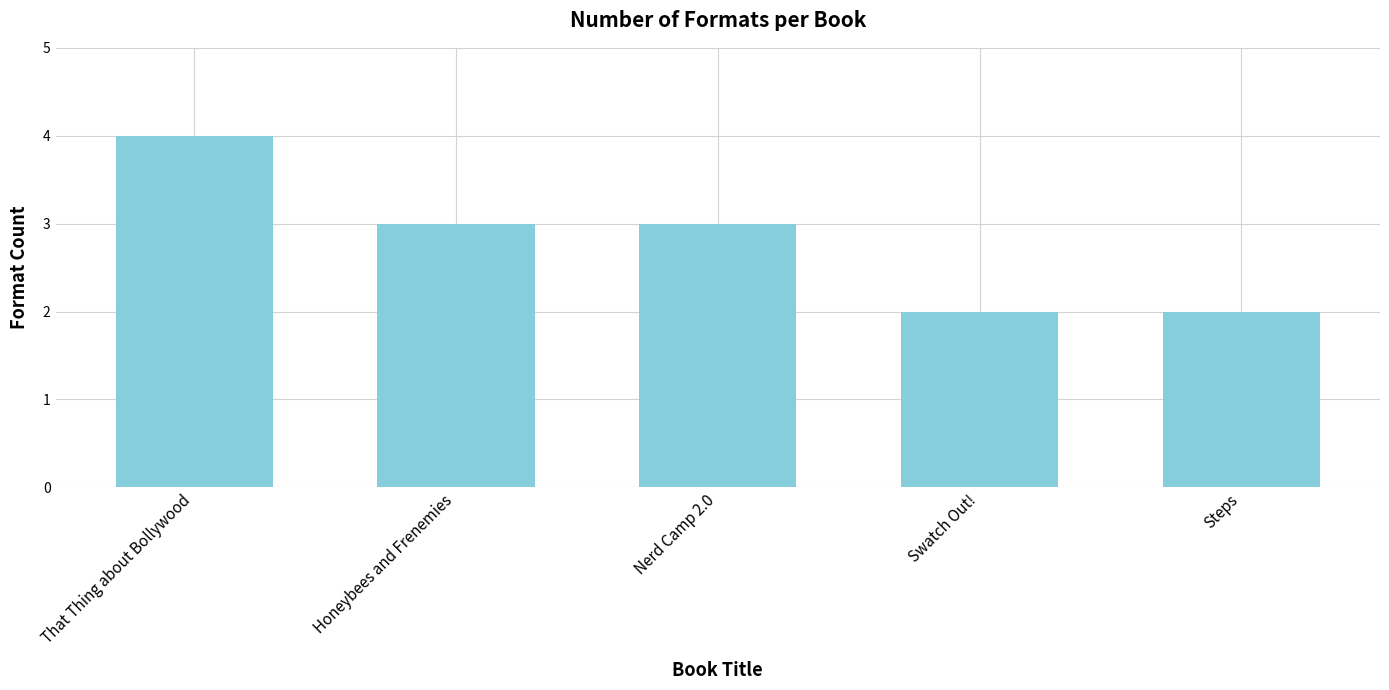

What is the value of the 1st bar from the left?

4